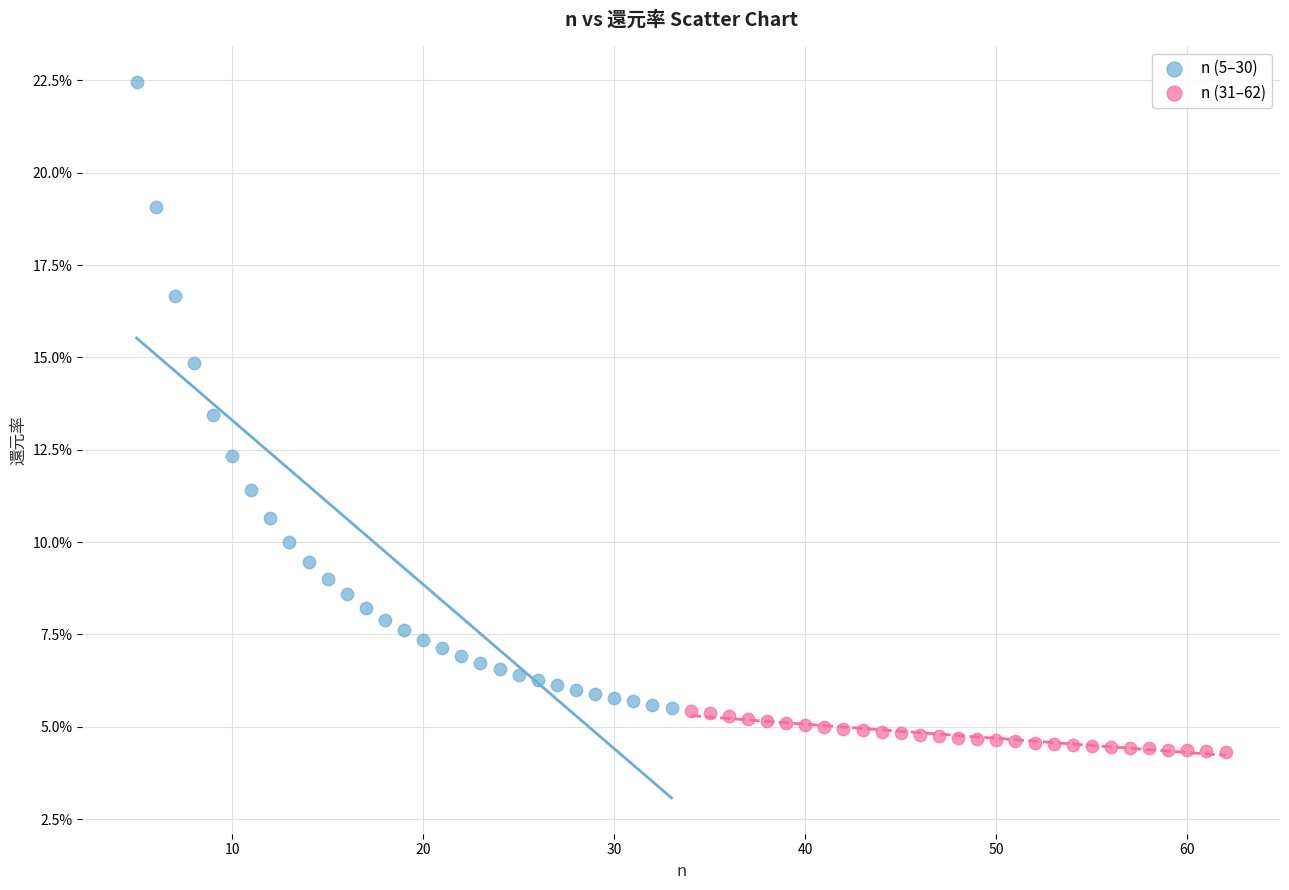

What are all the series names shown in the legend?

n (5–30), n (31–62)